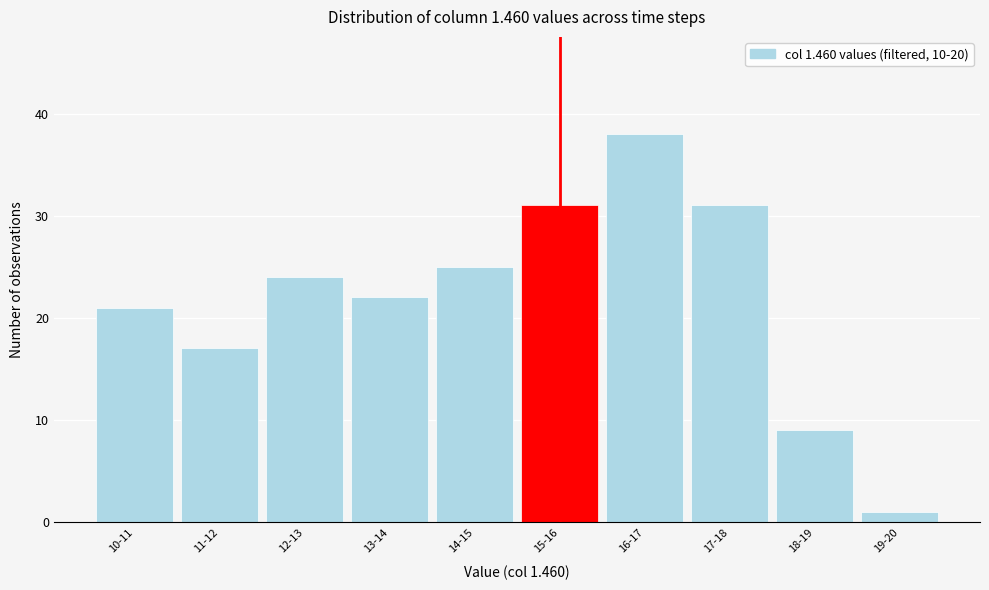

Reading left to right, what are all the values shown in this chart?

10-11=21	11-12=17	12-13=24	13-14=22	14-15=25	15-16=31	16-17=38	17-18=31	18-19=9	19-20=1